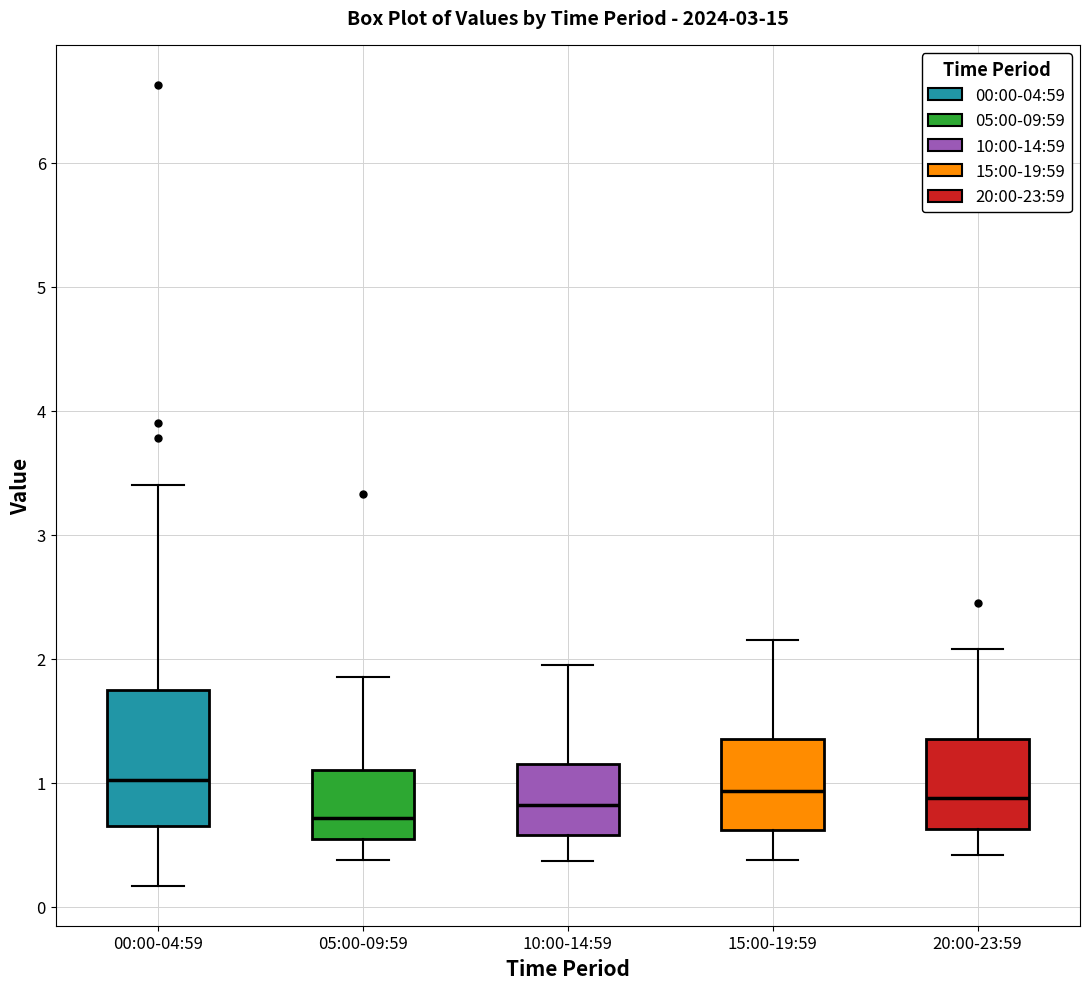

Reading left to right, transcribe this box plot: for each box, give where its median line is, the range the box spans, and where its two whiskers end, as read against the y-axis. The values are not printed on the chart, so give them approximately, as read against the axis.

00:00-04:59: median 1.0, box 0.7 to 1.8, whiskers 0.2 to 3.4
05:00-09:59: median 0.7, box 0.6 to 1.1, whiskers 0.4 to 1.9
10:00-14:59: median 0.8, box 0.6 to 1.2, whiskers 0.4 to 2.0
15:00-19:59: median 0.9, box 0.6 to 1.4, whiskers 0.4 to 2.2
20:00-23:59: median 0.9, box 0.6 to 1.4, whiskers 0.4 to 2.1